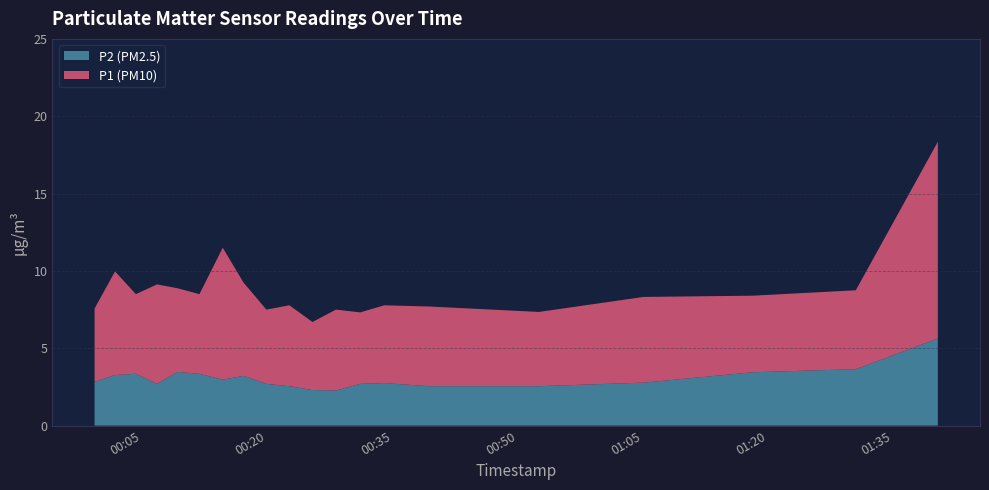

What is the minimum value for P2 (PM2.5)?

2.3